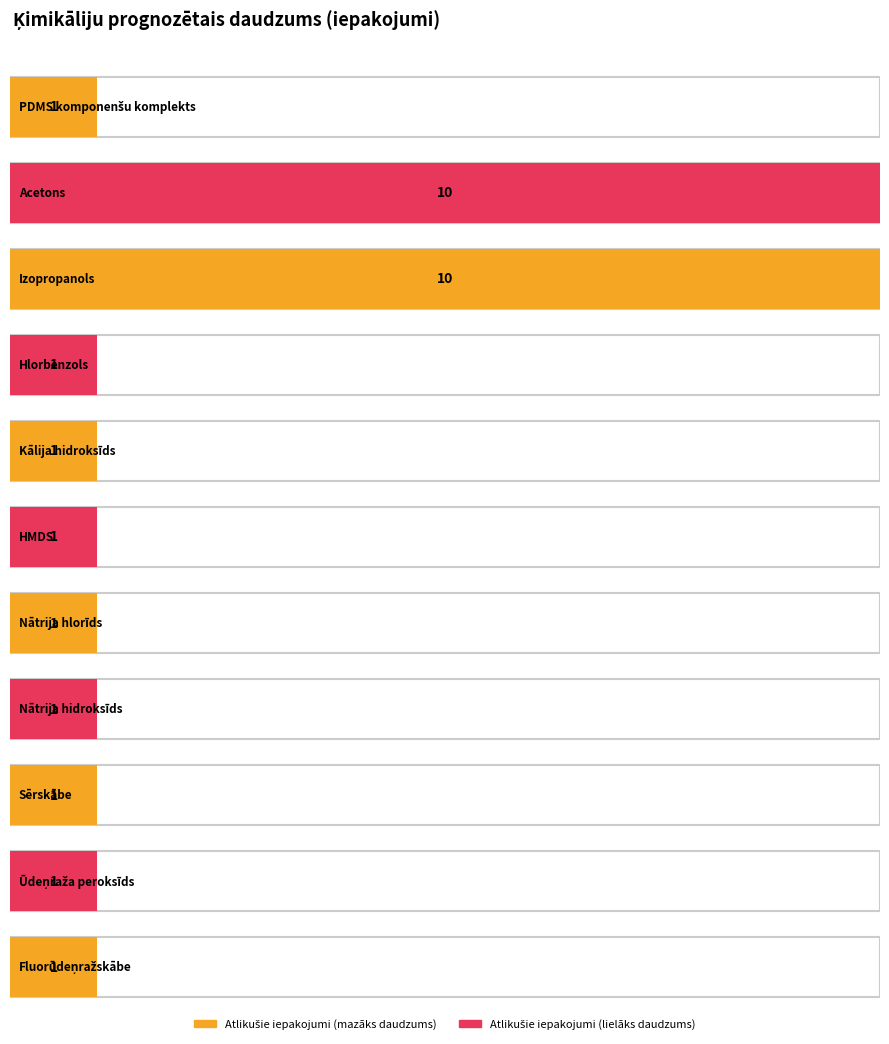

Reading left to right, list all the values displayed in this chart.

PDMS komponenšu komplekts=1	Acetons=10	Izopropanols=10	Hlorbenzols=1	Kālija hidroksīds=1	HMDS=1	Nātrija hlorīds=1	Nātrija hidroksīds=1	Sērskābe=1	Ūdeņraža peroksīds=1	Fluorūdeņražskābe=1